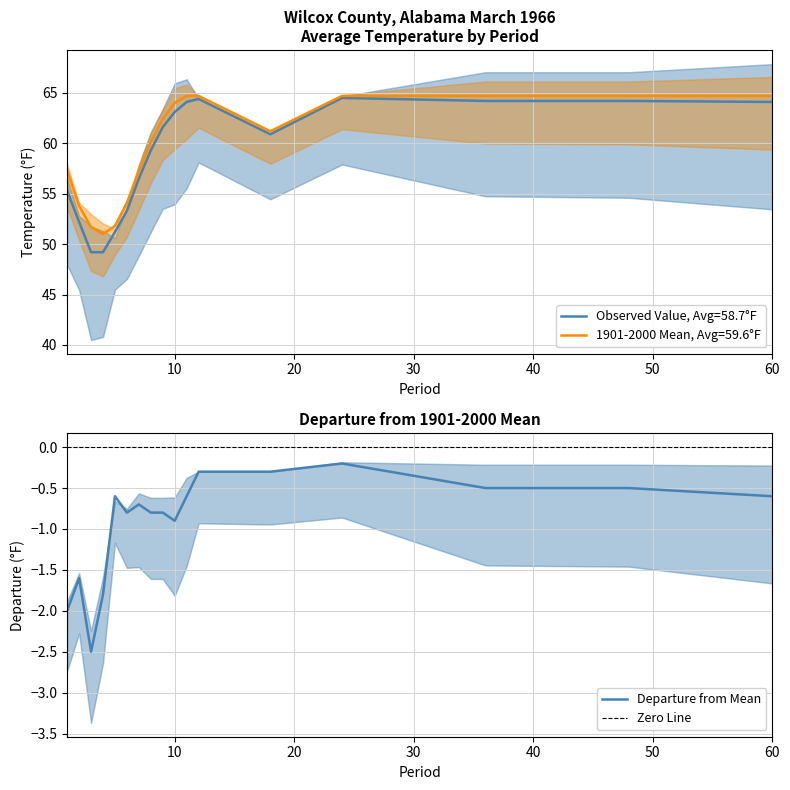

Between 48 and 24, which is larger?

24